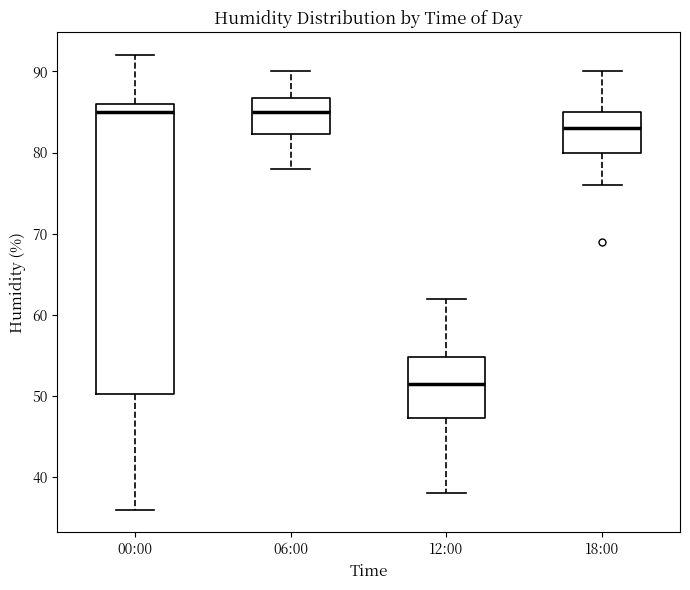

Where does the lower whisker of the box for 12:00 end on the y-axis? The values are not printed on the chart, so give them approximately, as read against the axis.

38